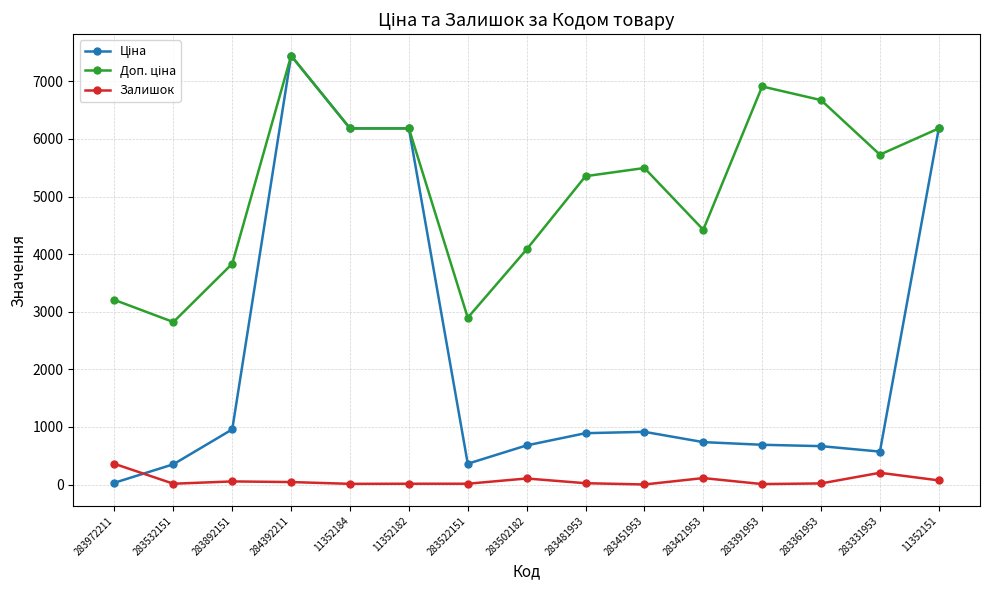

Which label corresponds to the largest value in the chart?

284392211